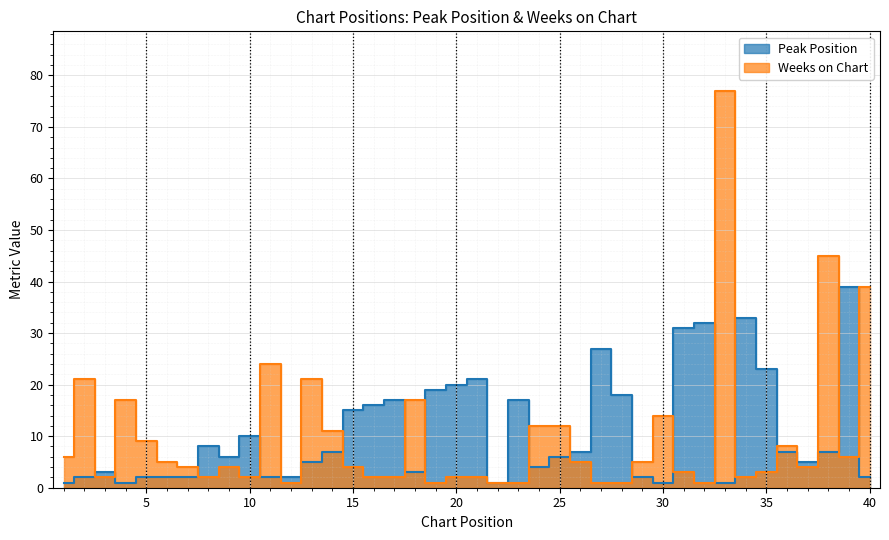

What is the sum of all Weeks on Chart values?

399